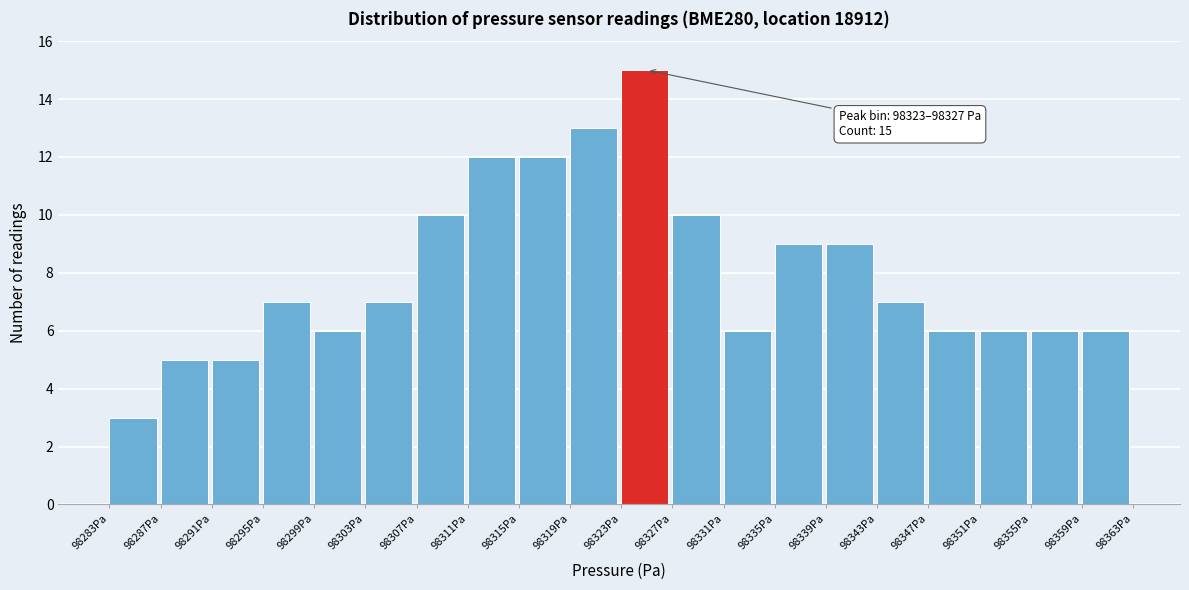

Over which range of the x-axis is the bar tallest?

98323 to 98327